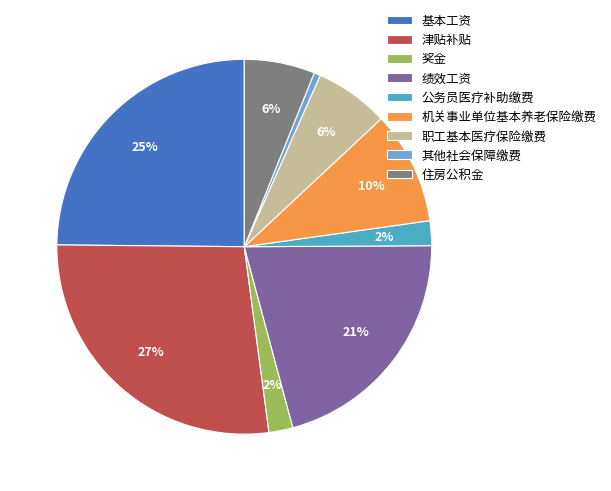

How many segments does this pie chart have?

9